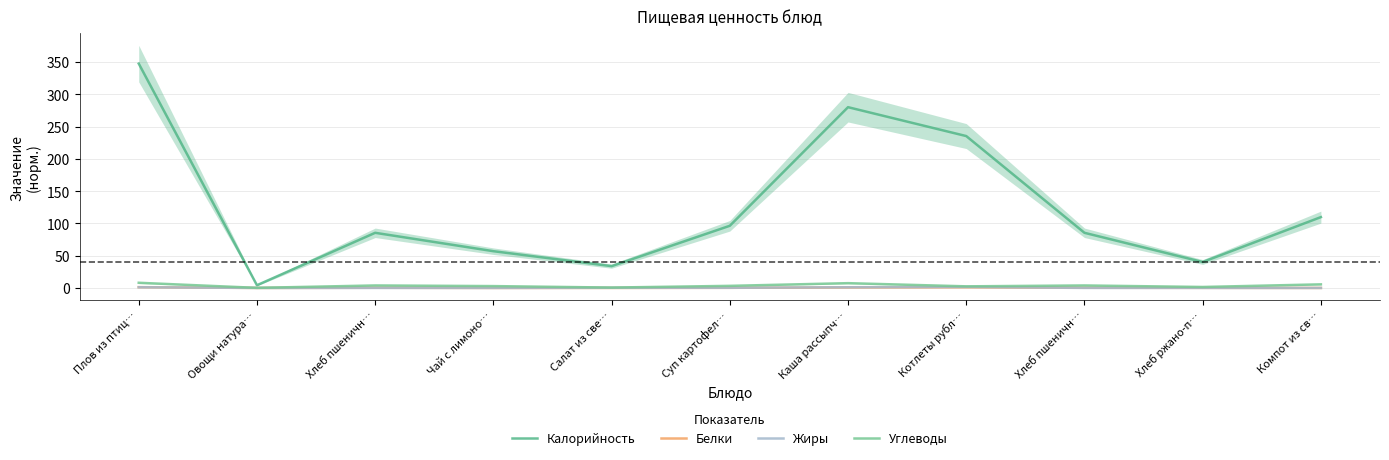

What is the label of the 10th point from the right?

Овощи натура…